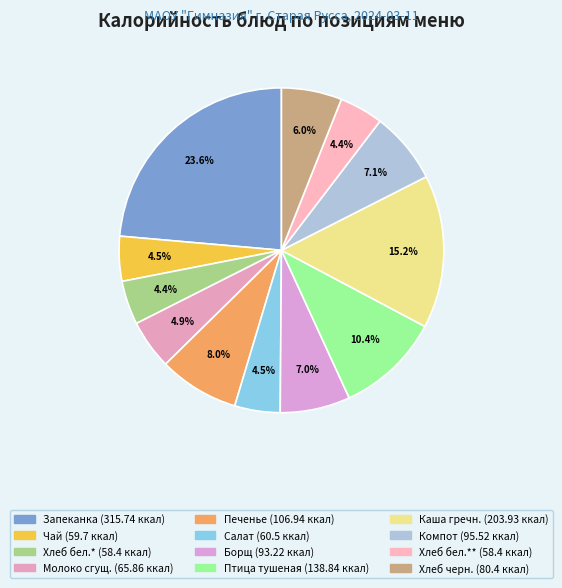

Which slice is the smallest?

Хлеб белый (завтрак)